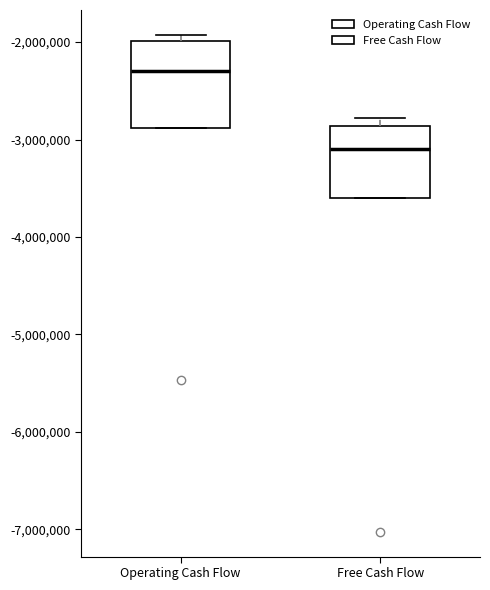

Which box's median line is the highest?

Operating Cash Flow